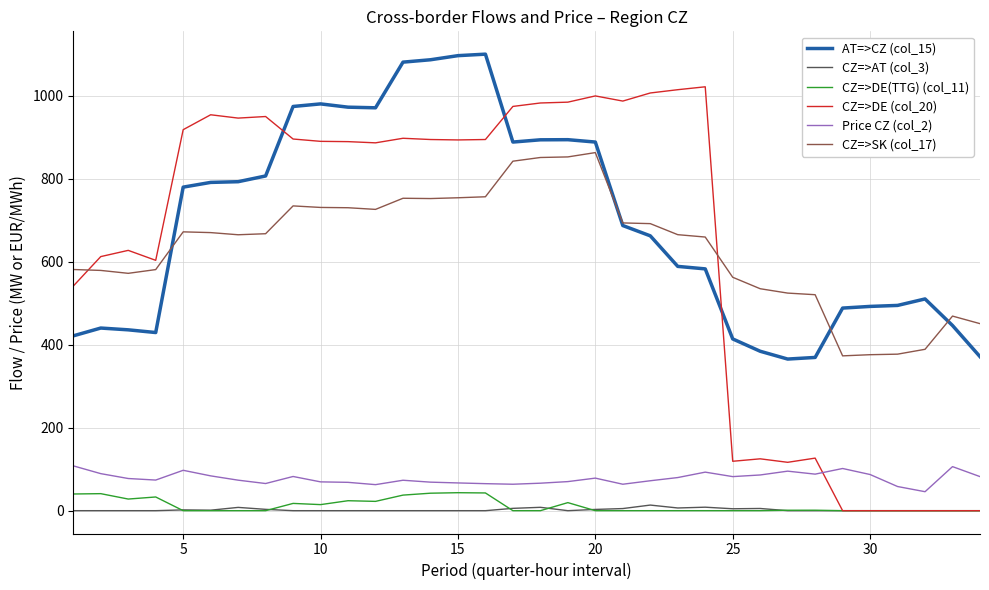

Which series has the largest total across all categories?

AT=>CZ (col_15)